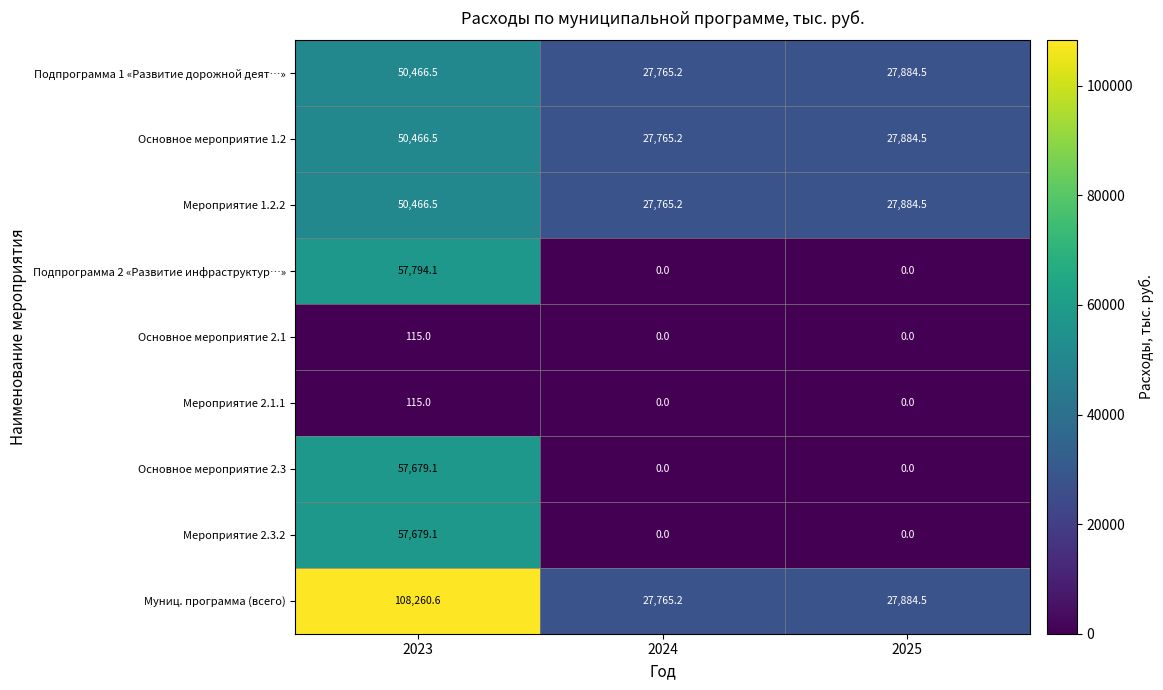

At which category is the sum across all series the highest?

2023